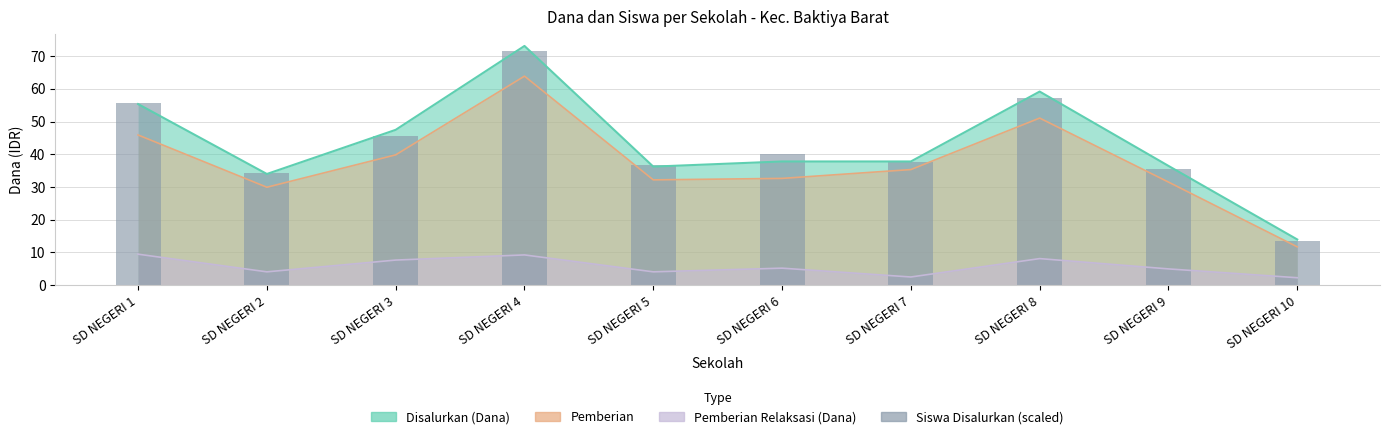

The value at SD NEGERI 5 is 14.9. True or false?

False